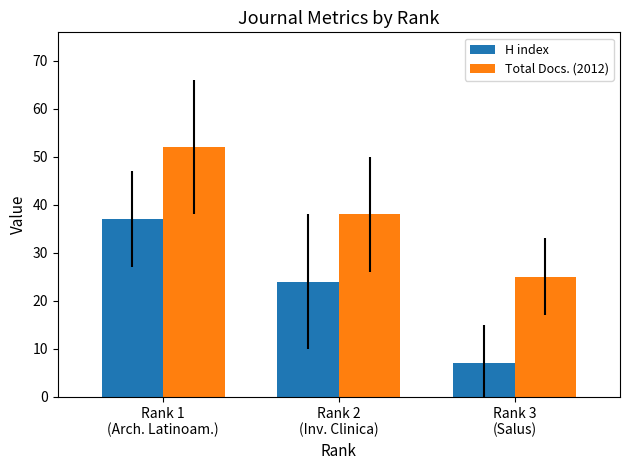

What is the difference between the H index values at Rank 3
(Salus) and Rank 2
(Inv. Clinica)?

17